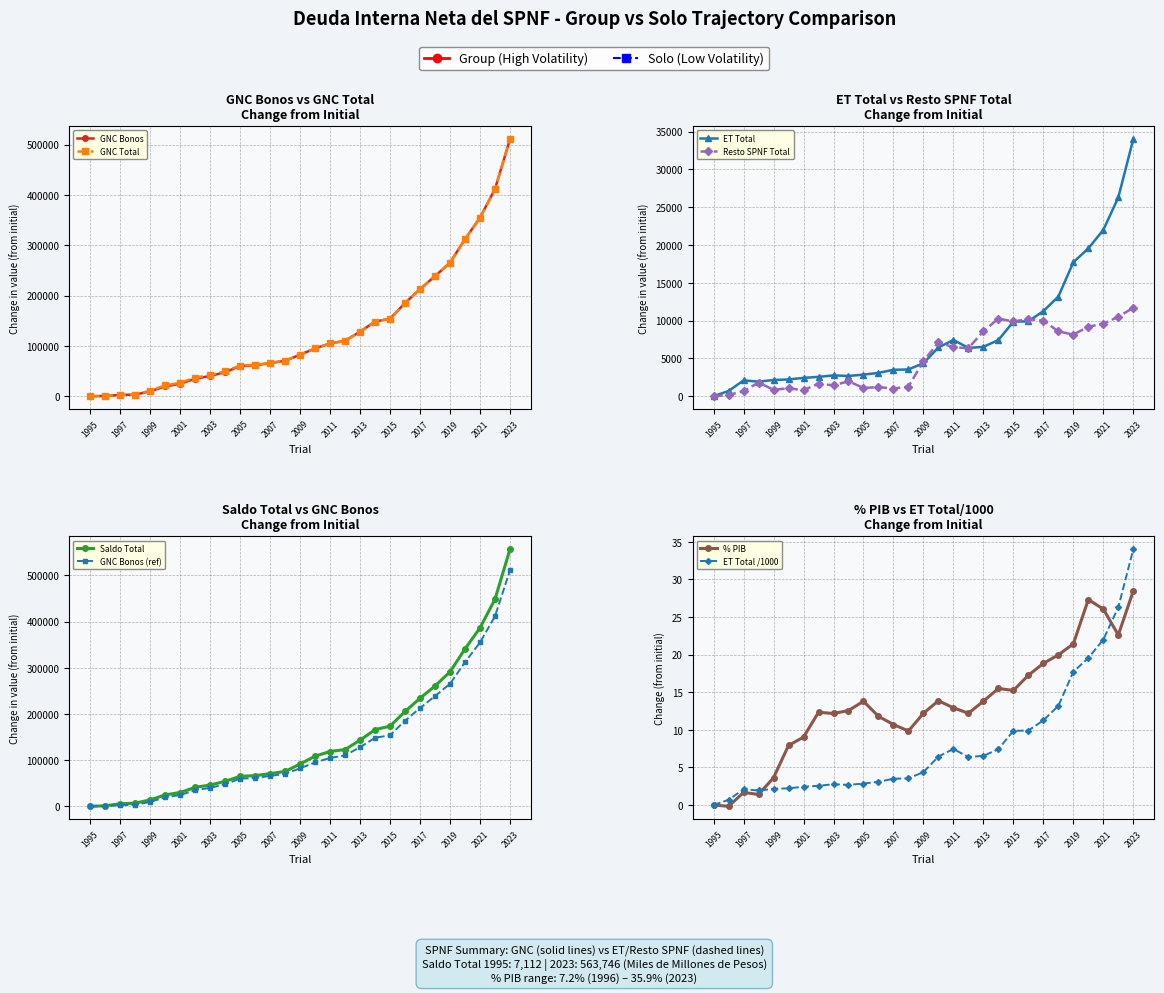

At which label does ET Total reach its minimum?

1995